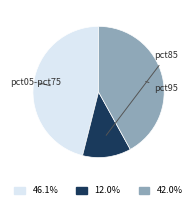

Does any single category account for the majority?

No